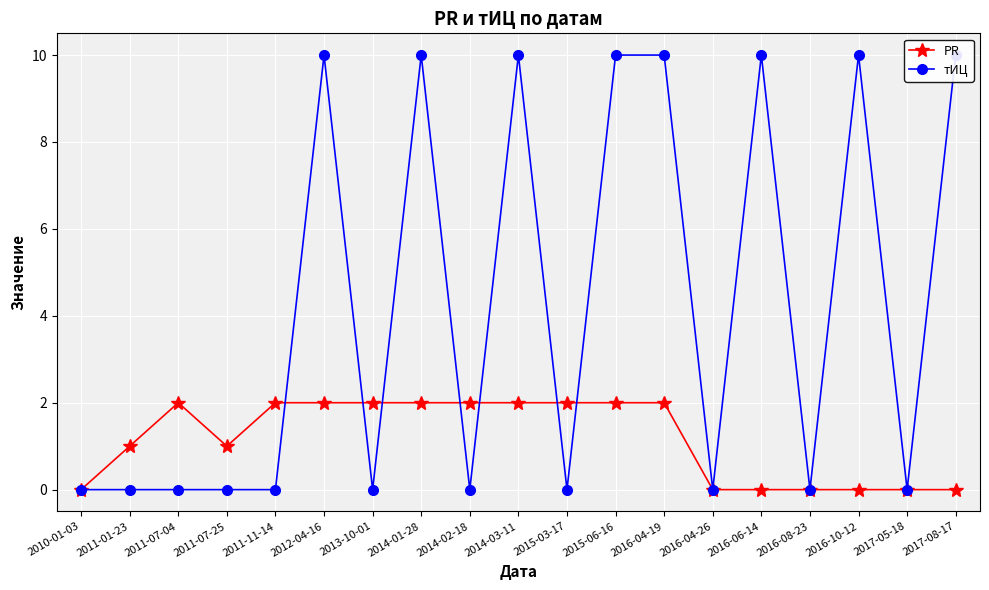

True or false: тИЦ has more than 1 interior local peaks.

True